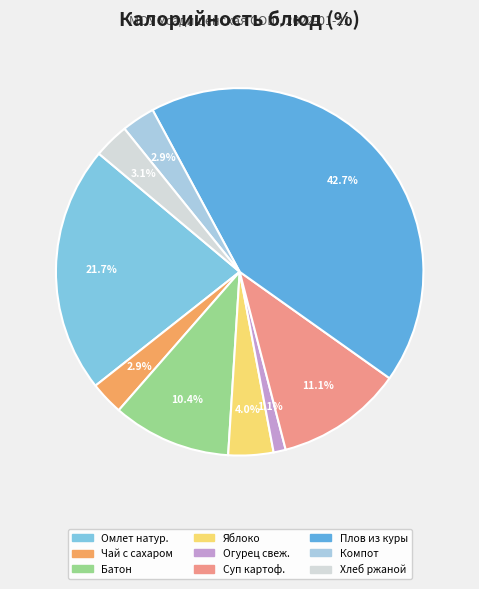

Is there a majority slice in this chart?

No